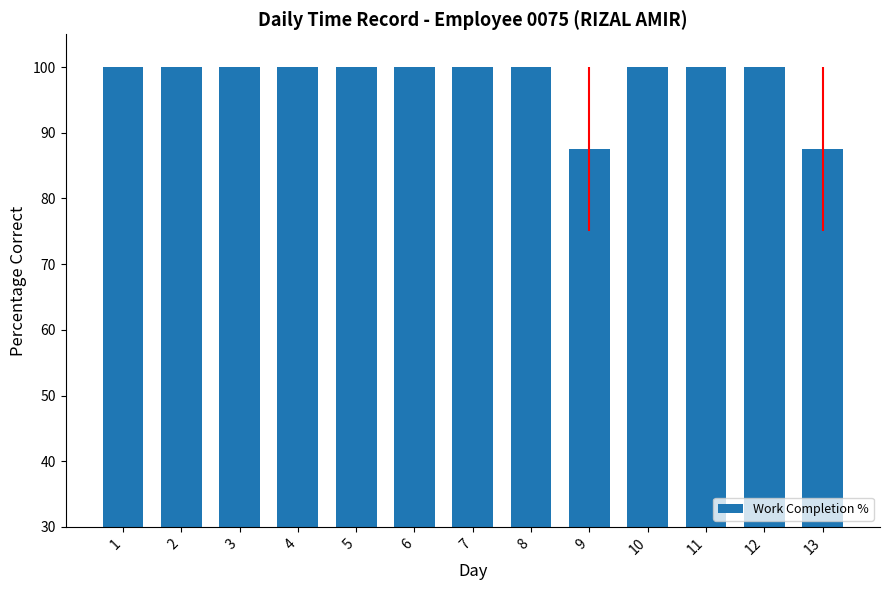

Reading left to right, extract all data points from this chart.

100.0	100.0	100.0	100.0	100.0	100.0	100.0	100.0	87.5	100.0	100.0	100.0	87.5